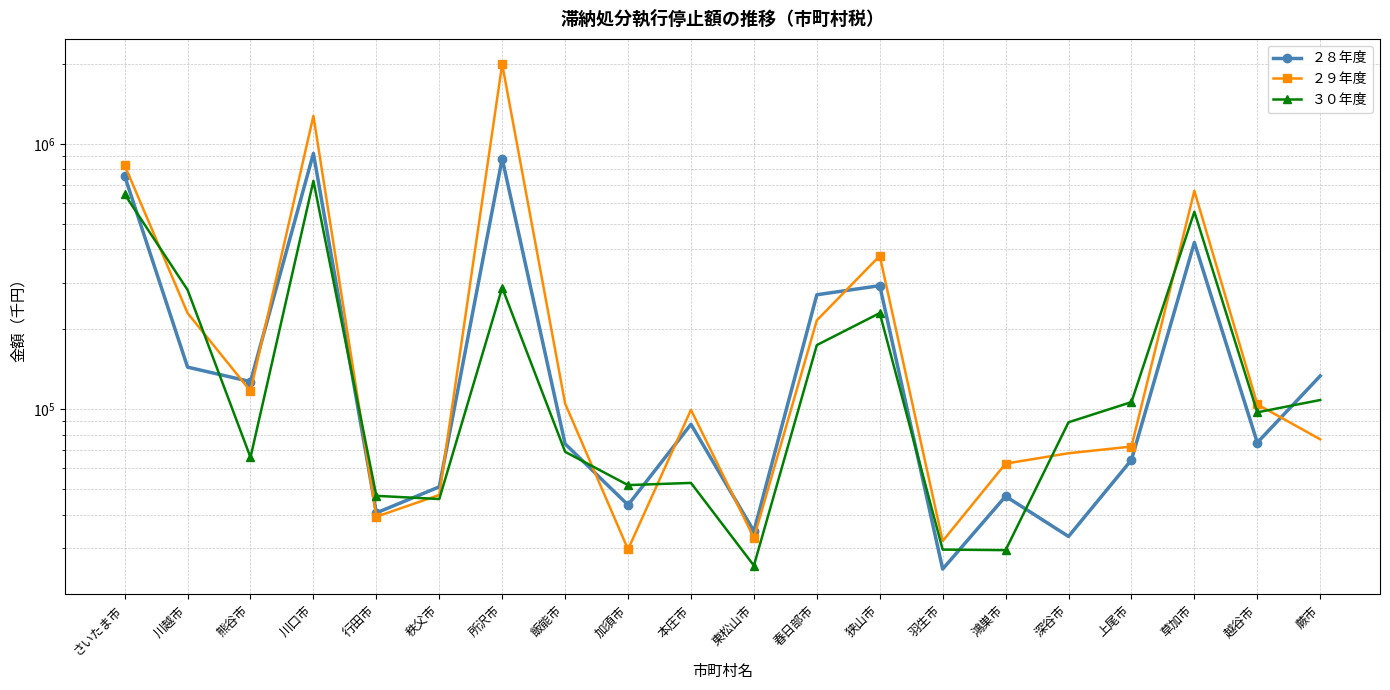

Between 川口市 and 越谷市, which series saw the biggest shift?

２９年度